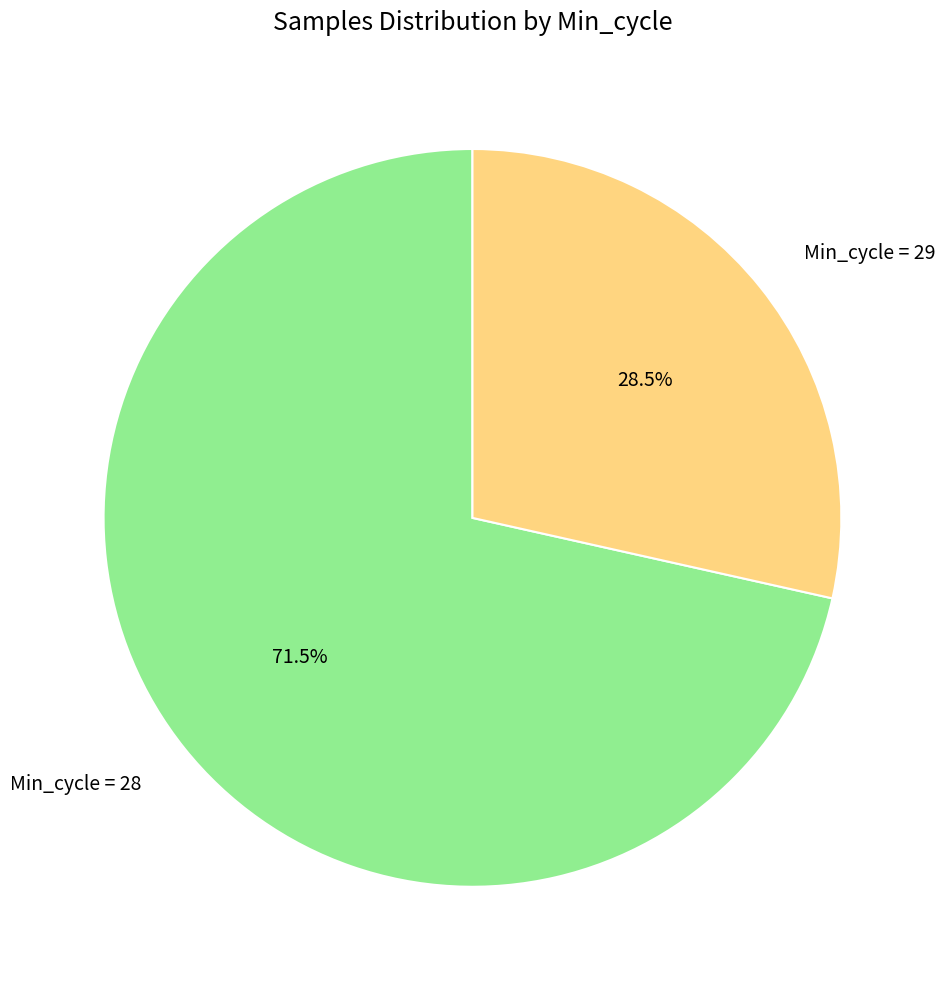

What is the total percentage of Min_cycle = 28 and Min_cycle = 29?

100.0%